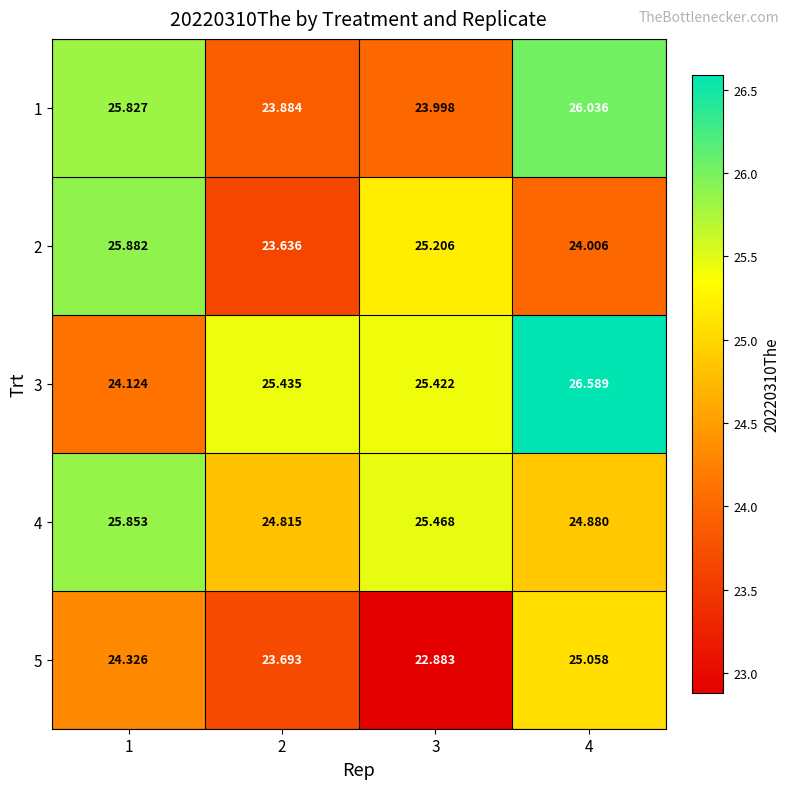

Is the value of 4 at 1 greater than the value of 1 at 1?

Yes